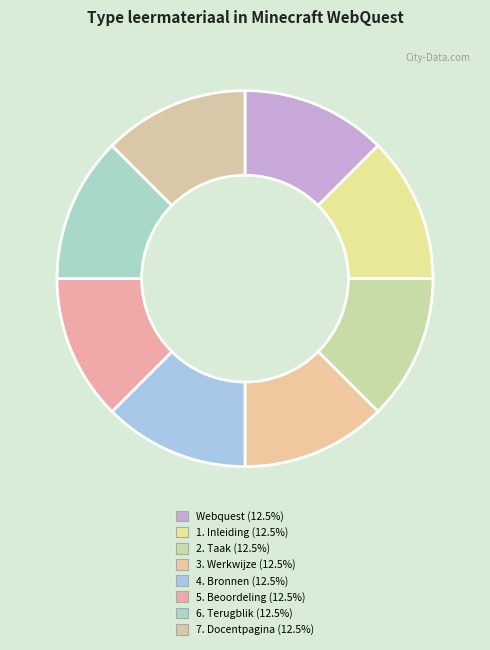

What is the largest slice in the pie chart?

7. Docentpagina